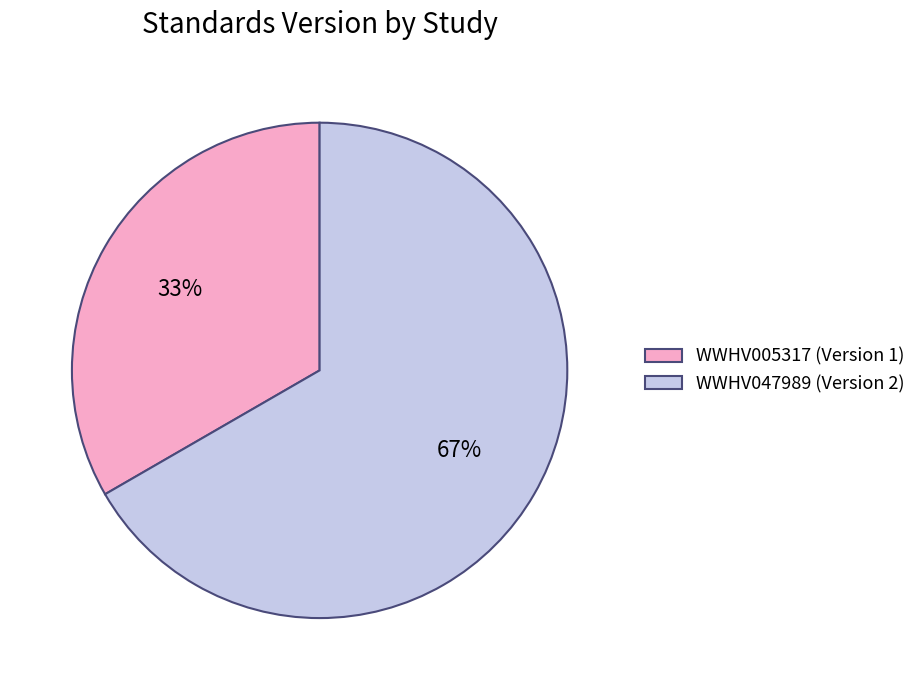

To the nearest percent, what percentage of the pie is WWHV005317?

33%